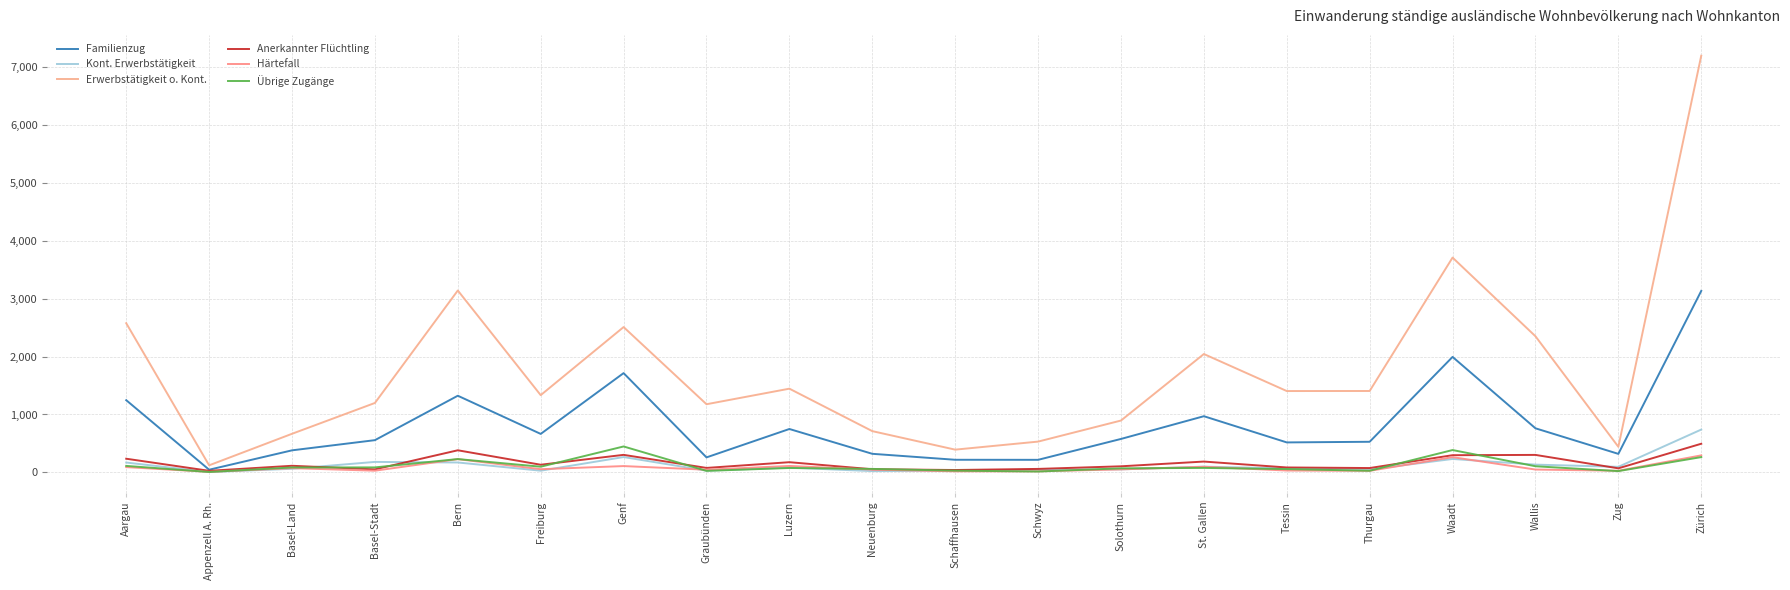

How many lines are shown in the chart?

6